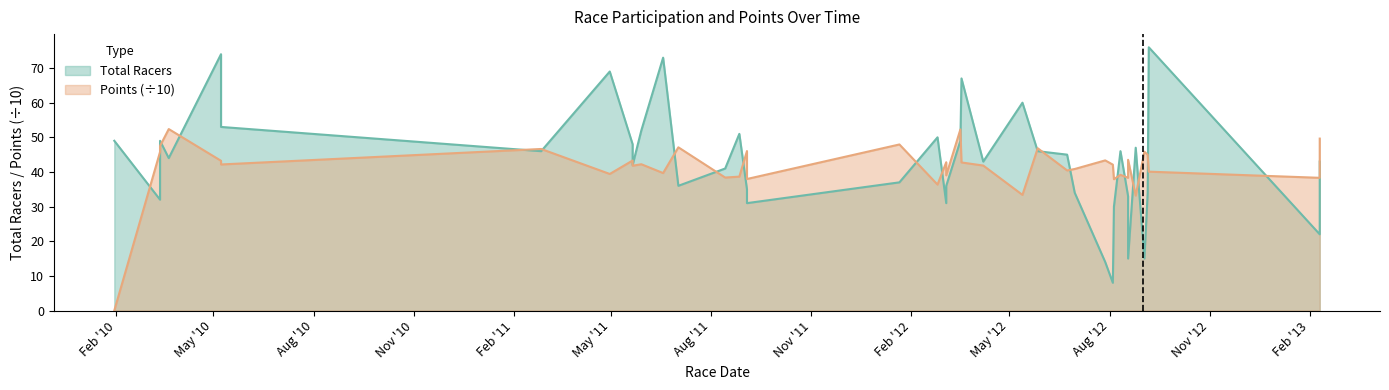

At 2012-08-25, list the series in order from smallest to largest.

Points, Total Racers